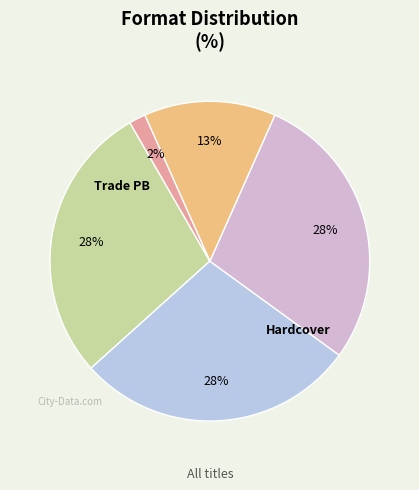

Rank the categories by value from highest to lowest.

Trade Paperback, Hardcover, eBook, Audio Download, Compact Disk